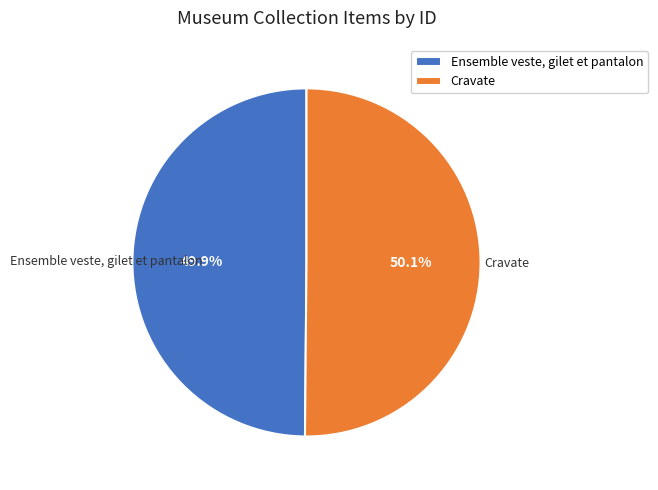

The Ensemble veste, gilet et pantalon slice represents 42% of the pie. True or false?

False